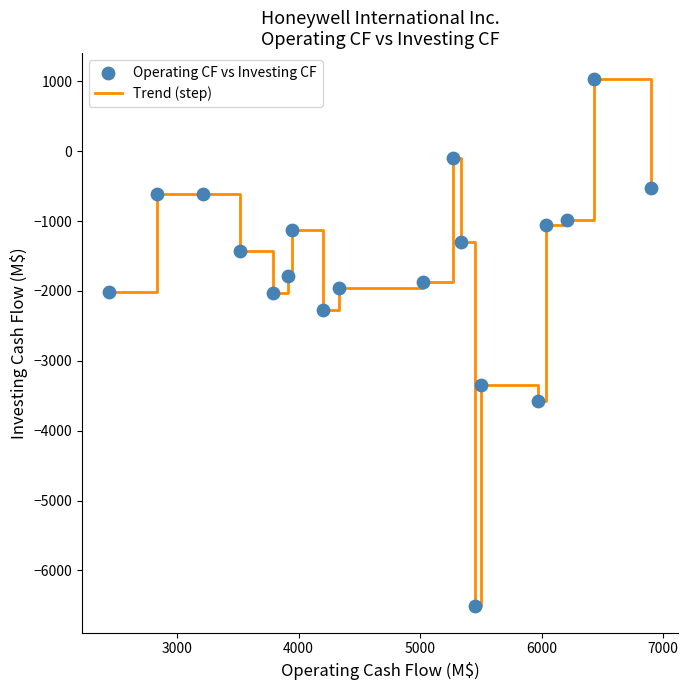

What is the difference between the maximum and minimum values?

7541